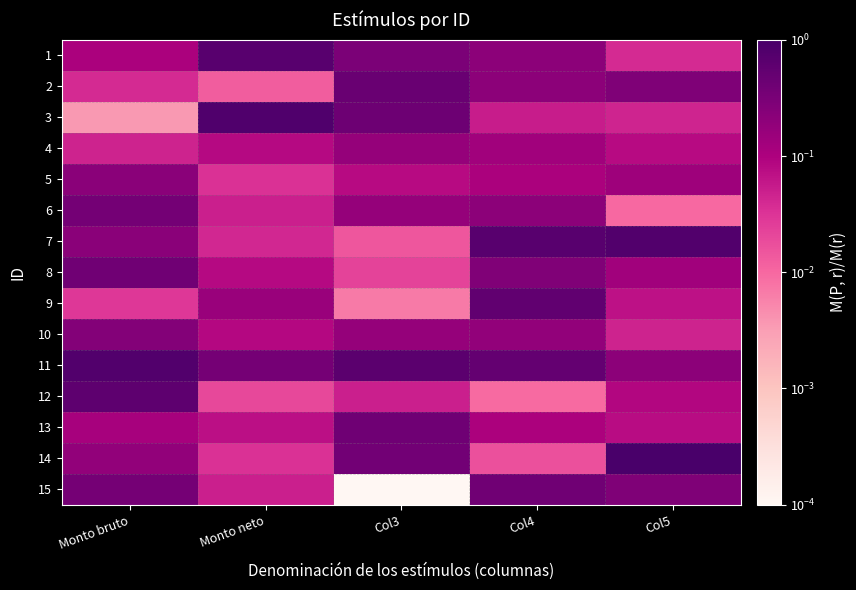

What is the total value across all series at Col4?

3.6